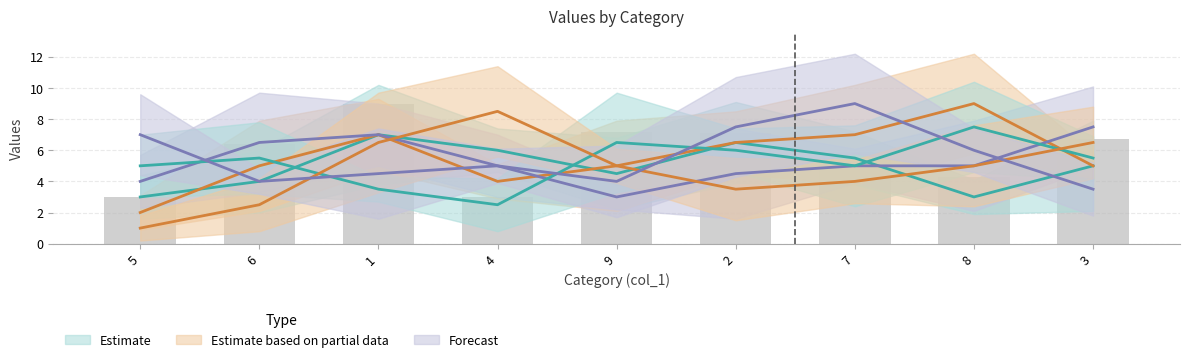

At which category is the sum across all series the highest?

1